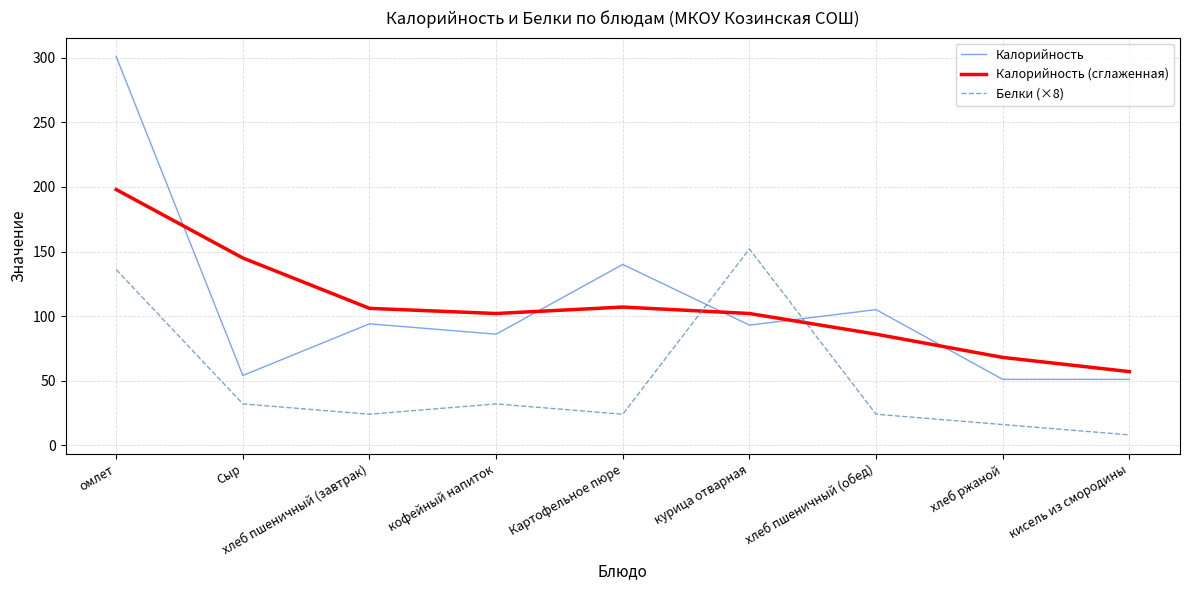

At which category does Калорийность reach its first local valley?

Сыр